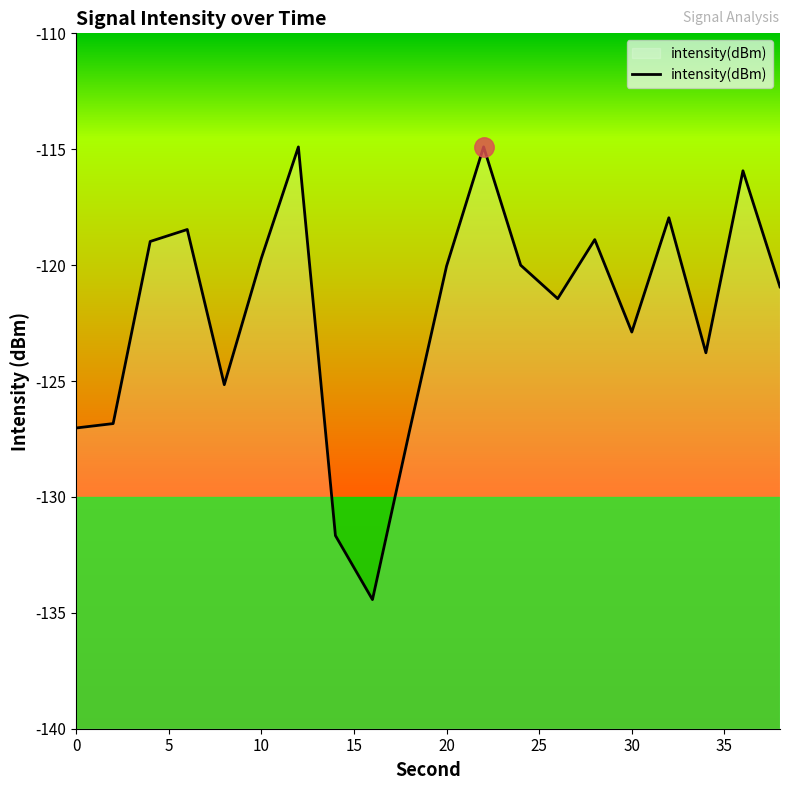

What is the maximum value shown in the chart?

-114.9